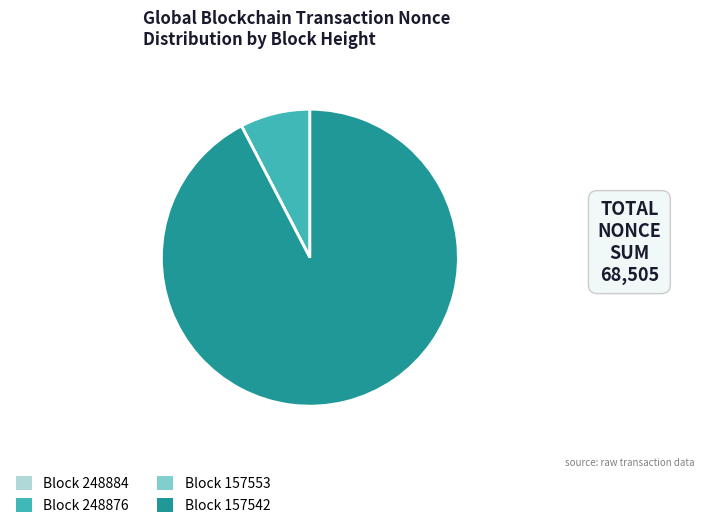

What is the majority slice?

Block 157542